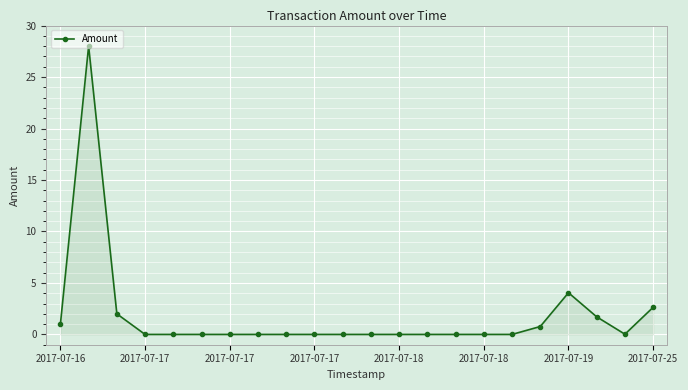

What is the average value?

1.8